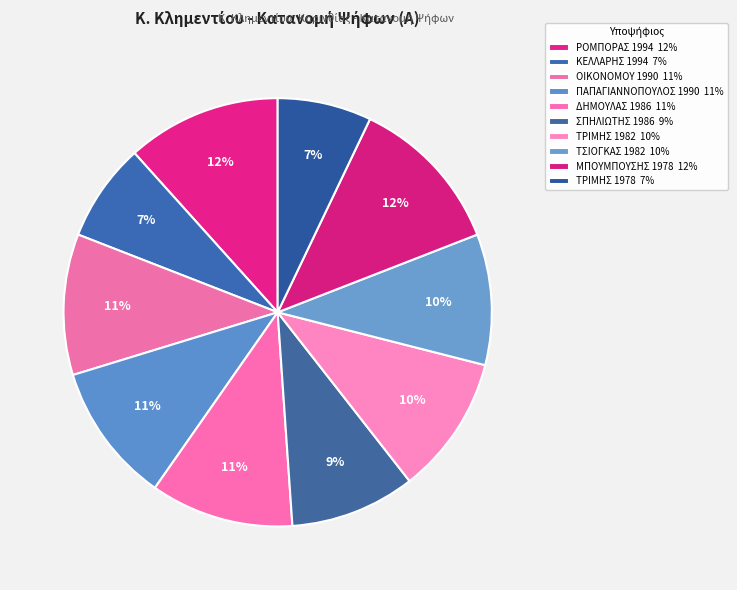

How many segments does this pie chart have?

10